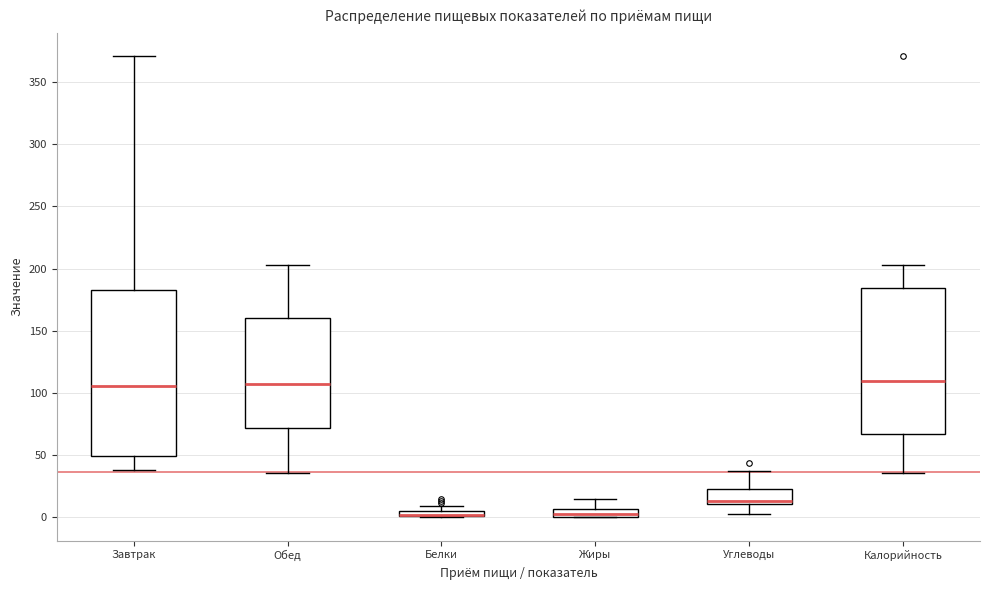

Where does the upper whisker of the box for Завтрак end on the y-axis? The values are not printed on the chart, so give them approximately, as read against the axis.

370